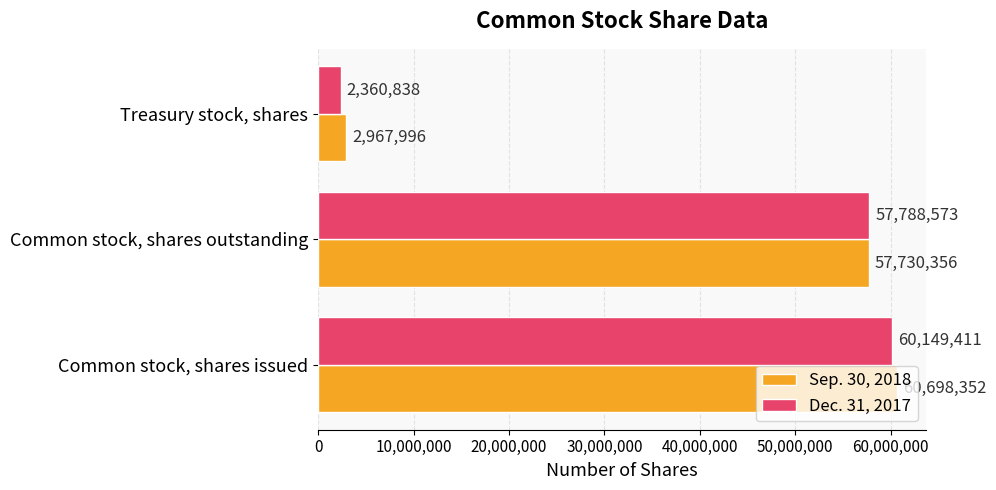

What is the minimum value for Dec. 31, 2017?

2360838